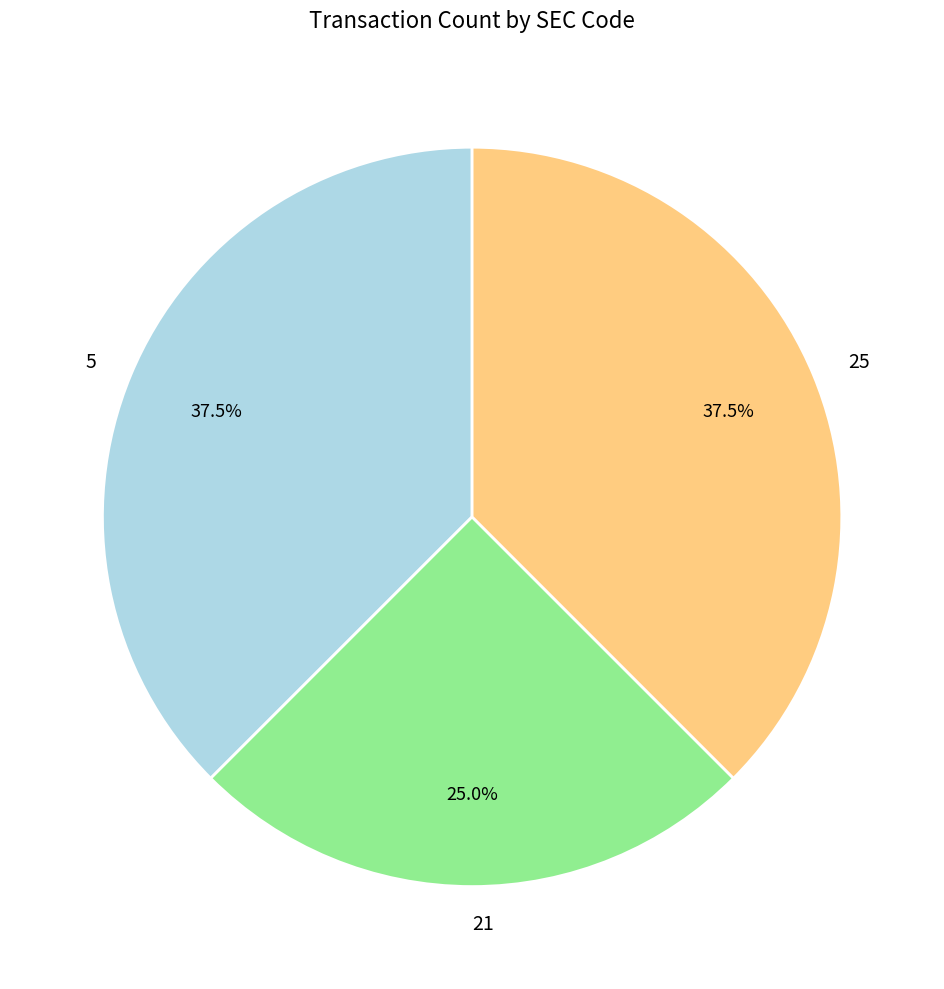

Is 25 the majority of the pie?

No